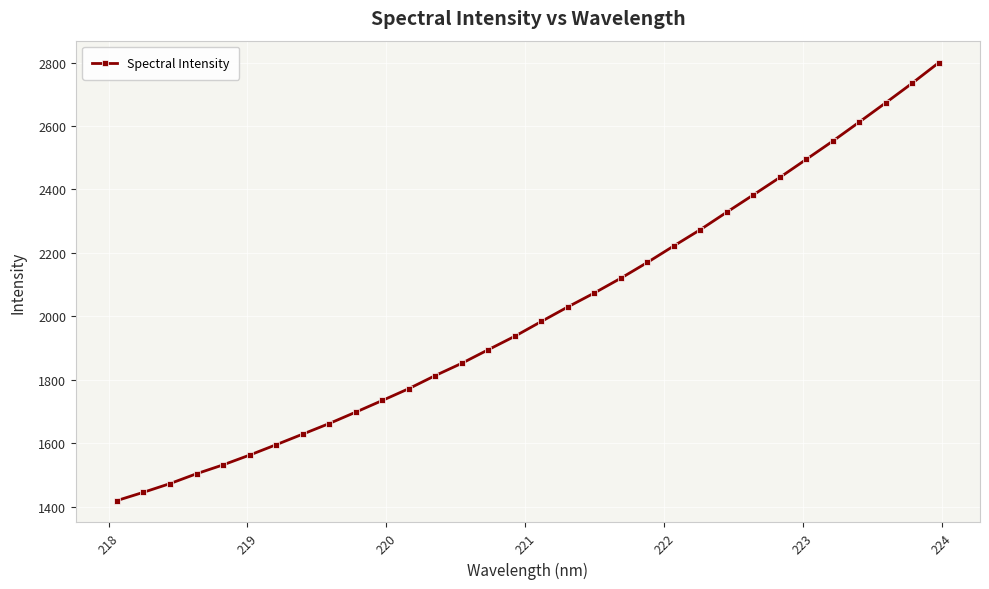

What is the sum of all values?

64409.6